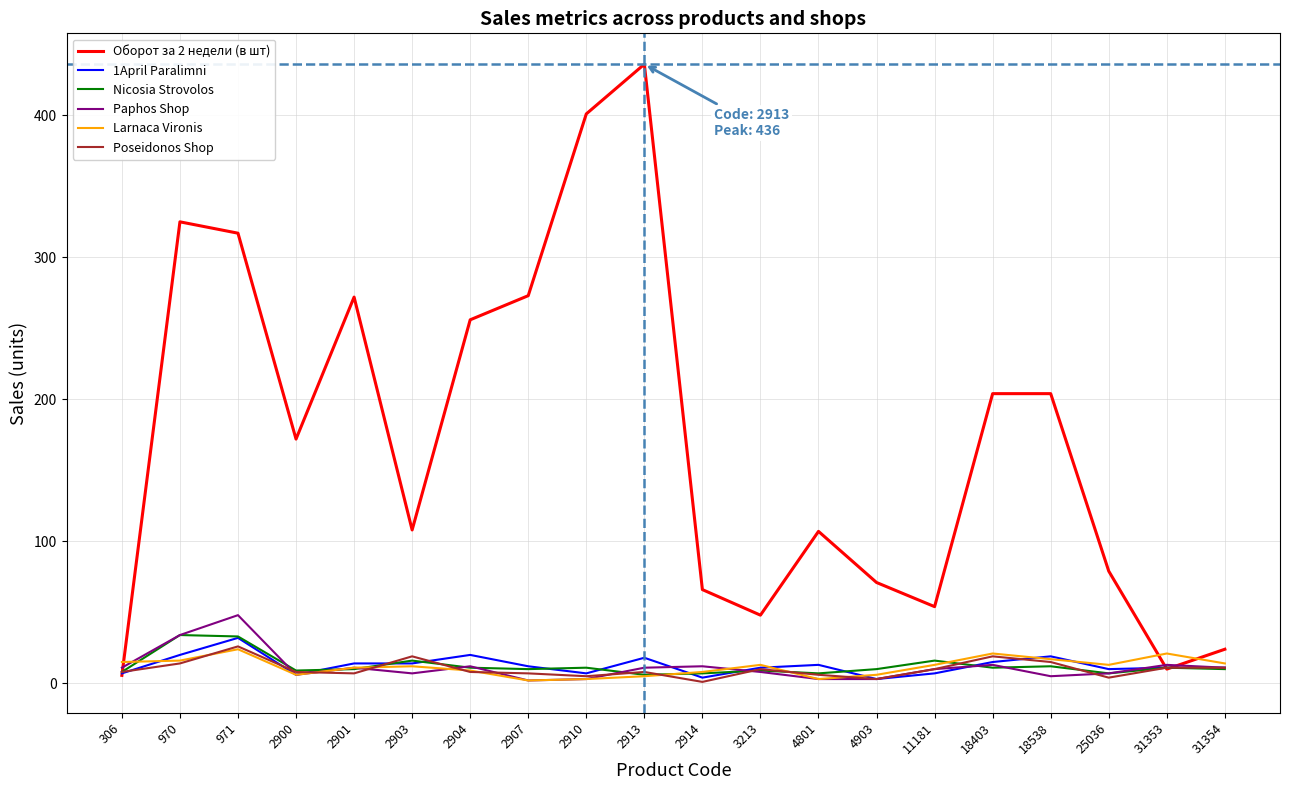

Is it true that Оборот за 2 недели (в шт) equals 172.0 at 2900?

True